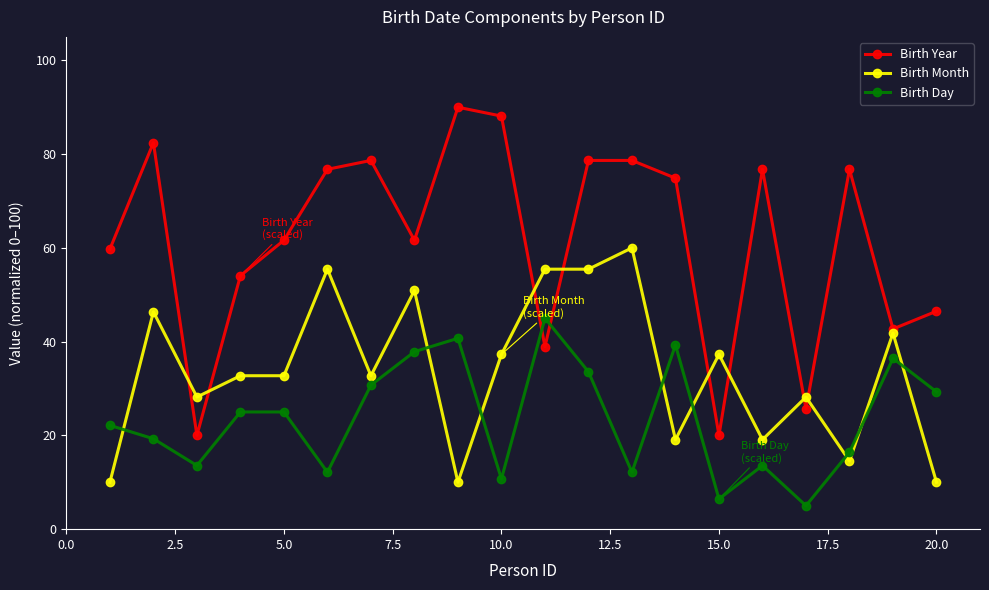

What is the difference between the maximum and minimum values in the Birth Day series?

40.0